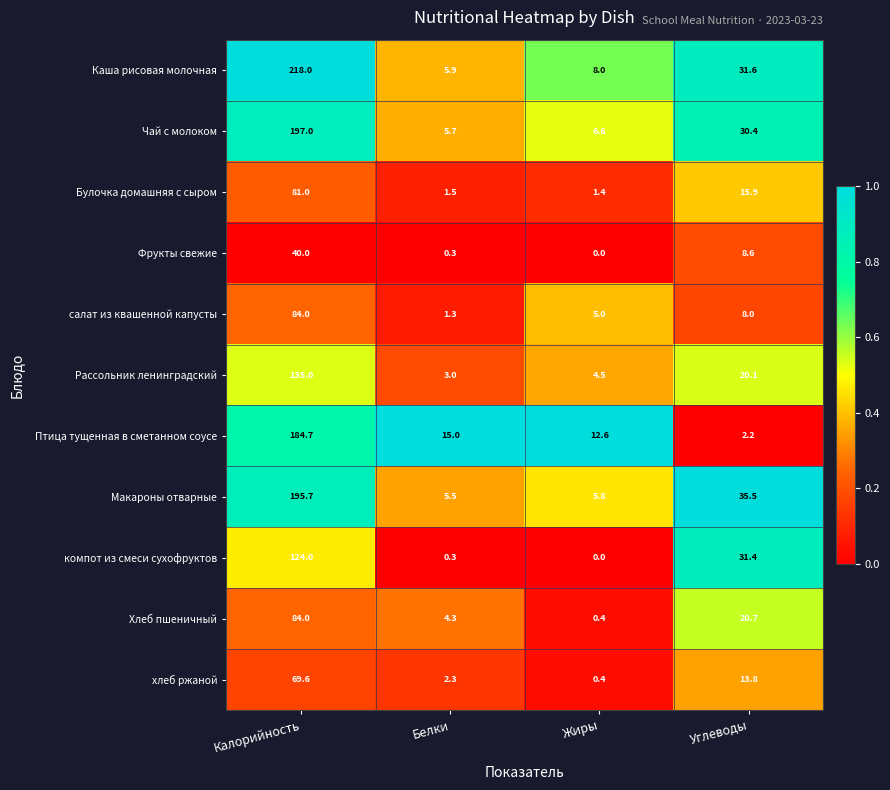

At which category is the sum across all series the highest?

Калорийность